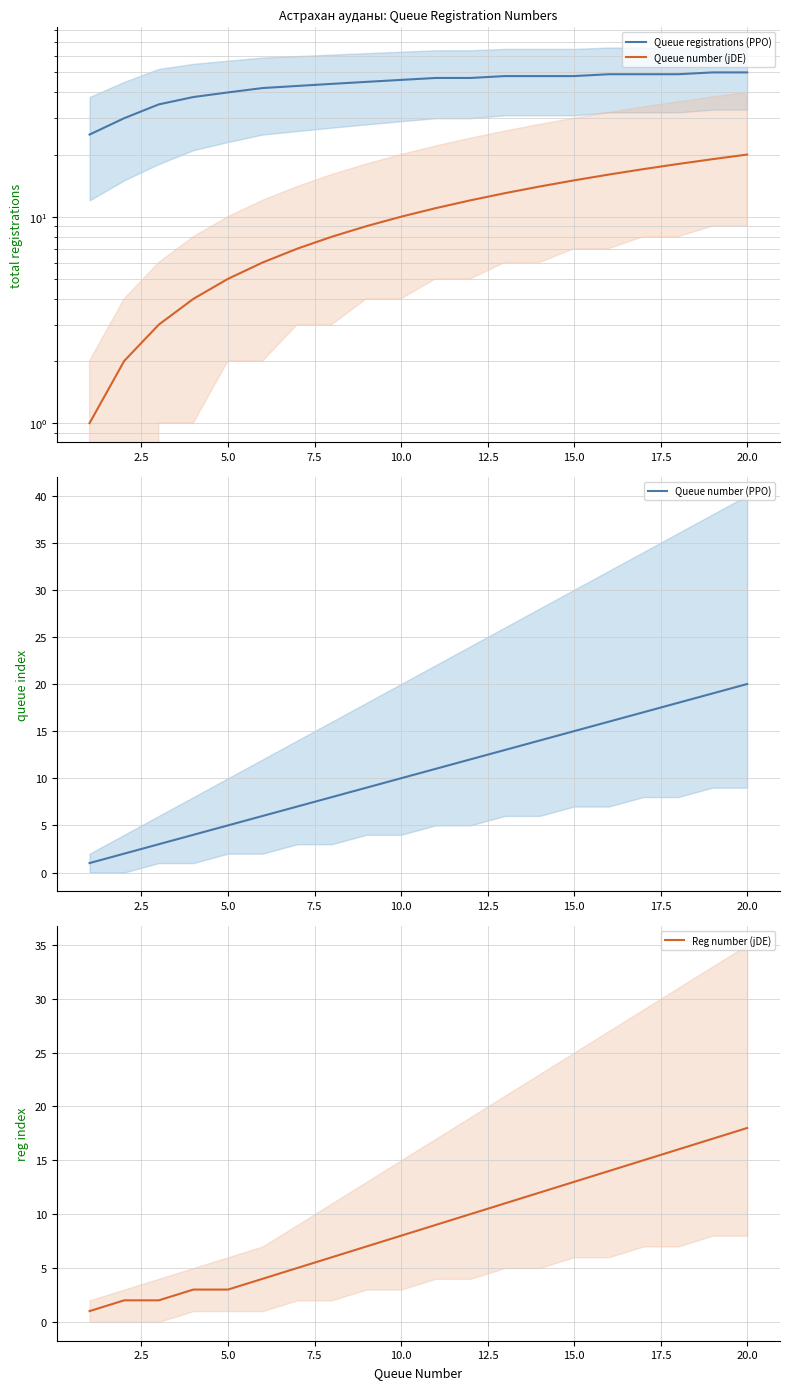

True or false: Queue number (PPO) has more than 2 points higher than both neighbors.

False